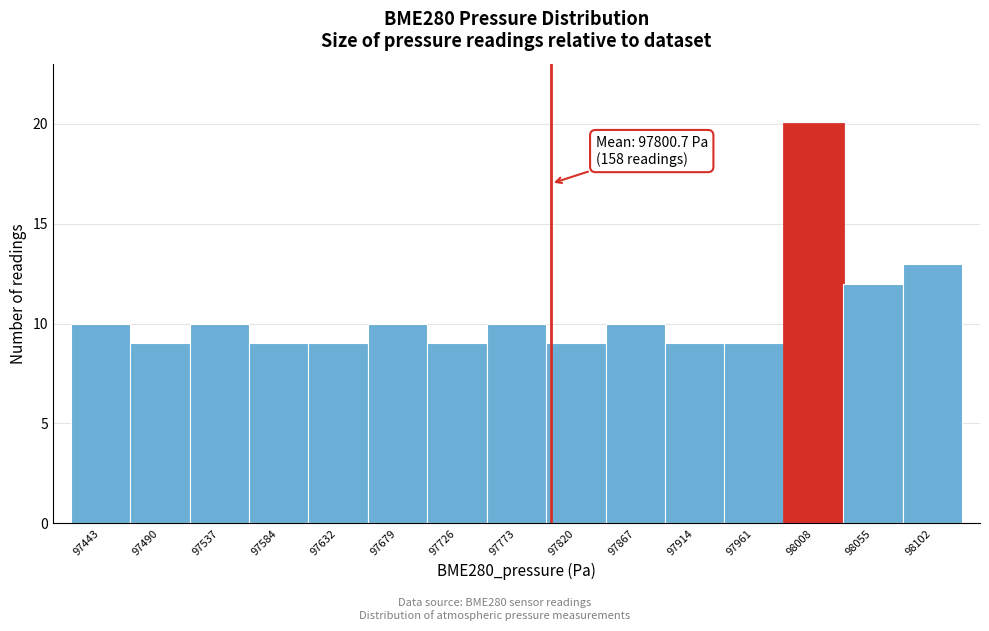

Which range on the x-axis has the tallest bar?

97985 to 98030